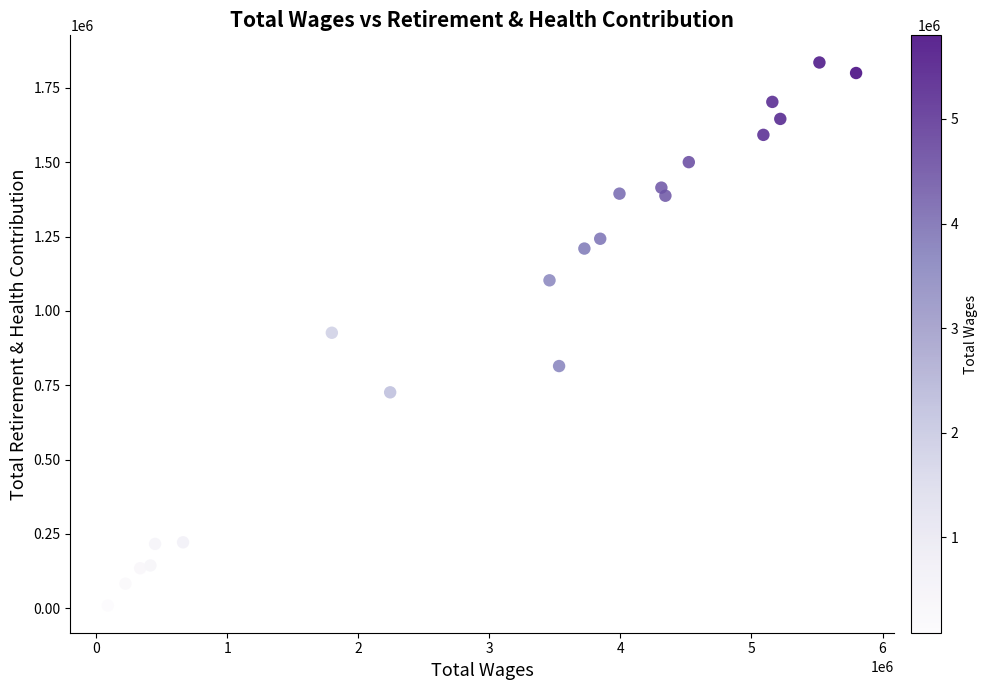

What is the range of X values (max minus min)?

5708648